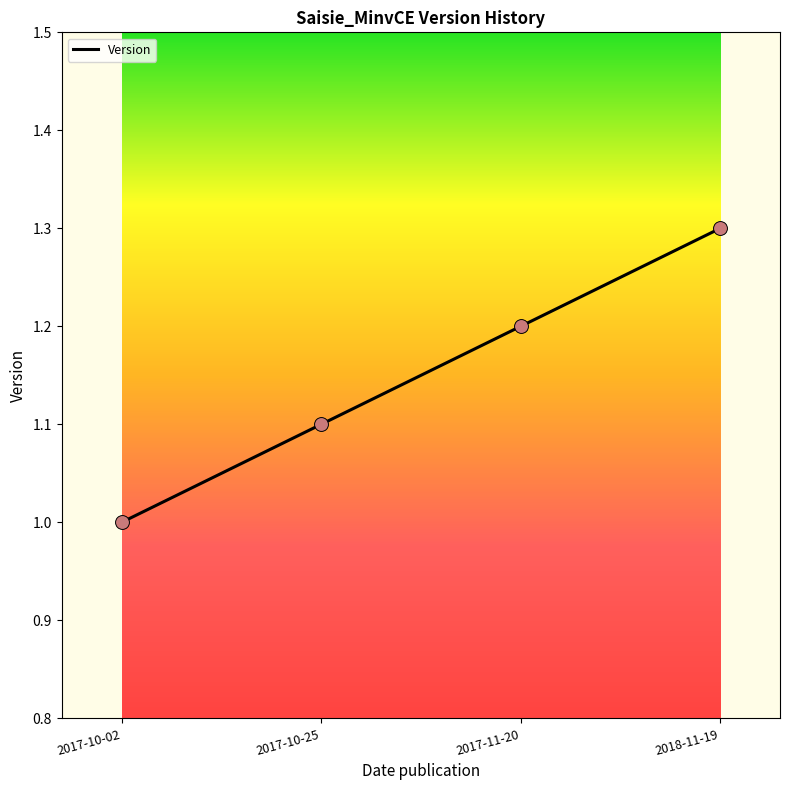

What is the ratio of the value at 2017-10-25 to the value at 2017-10-02?

1.1